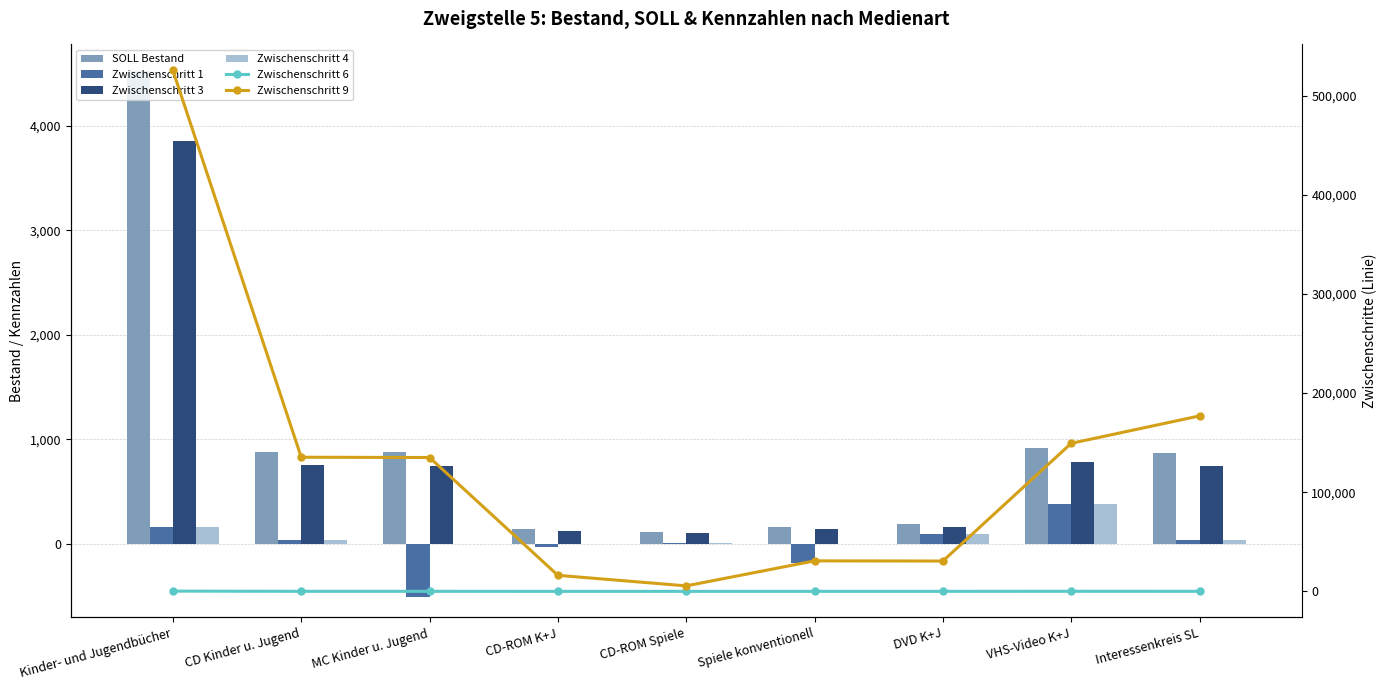

What is the value of the Zwischenschritt 1 bar at the 9th from the left?

32.3